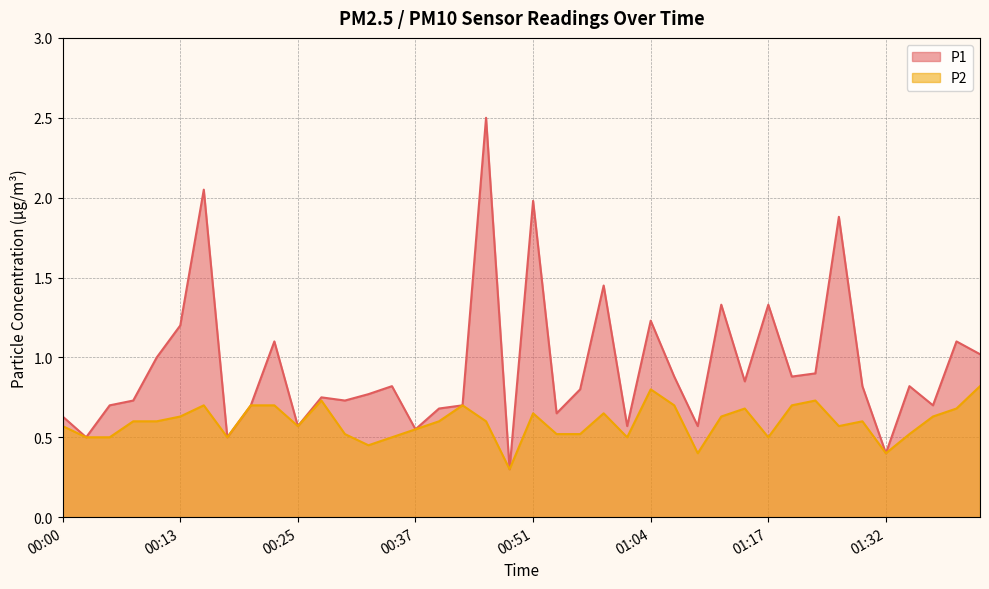

What position from the right is 01:25?

8